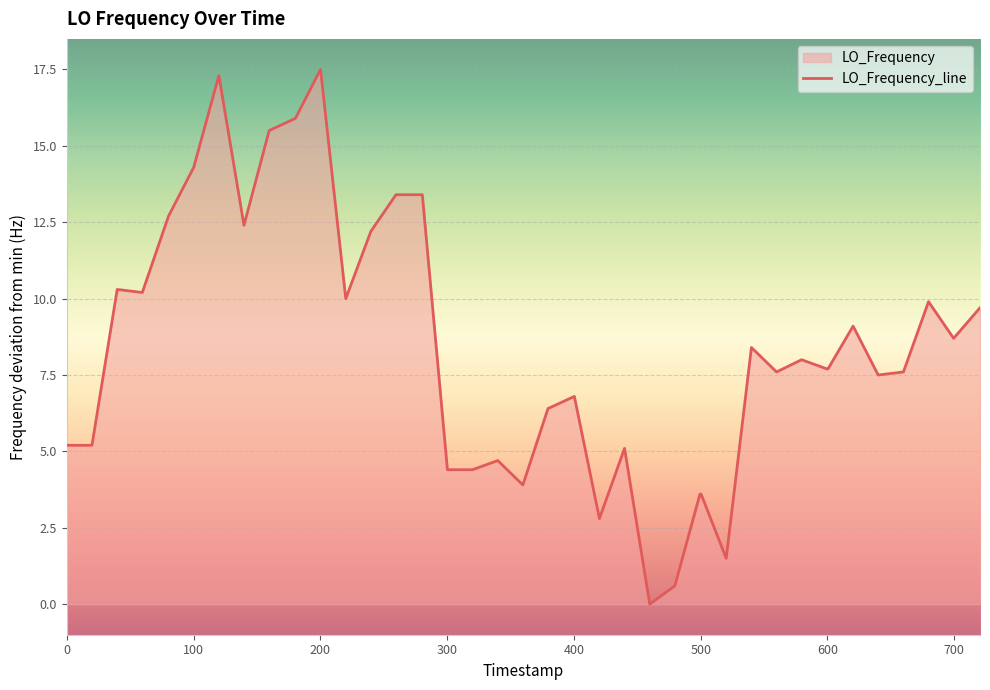

How many values are above zero?

39